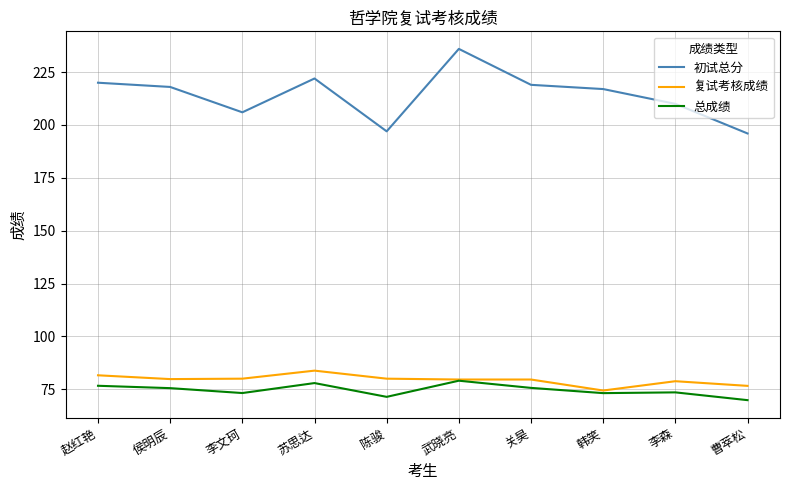

In 总成绩, how many points are lower than both neighbors (excluding endpoints)?

3